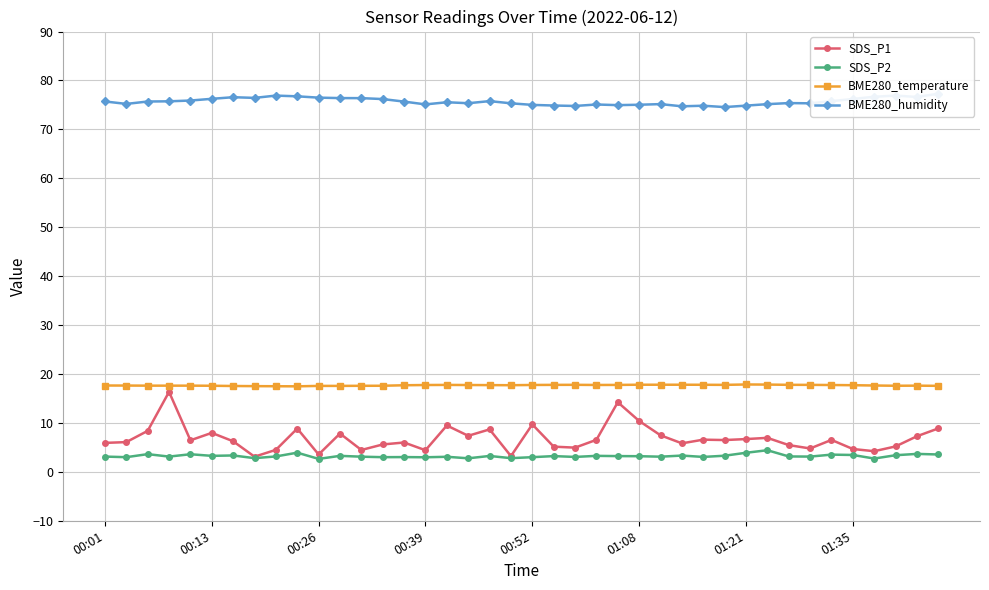

True or false: SDS_P1 has more than 1 interior local peaks.

True